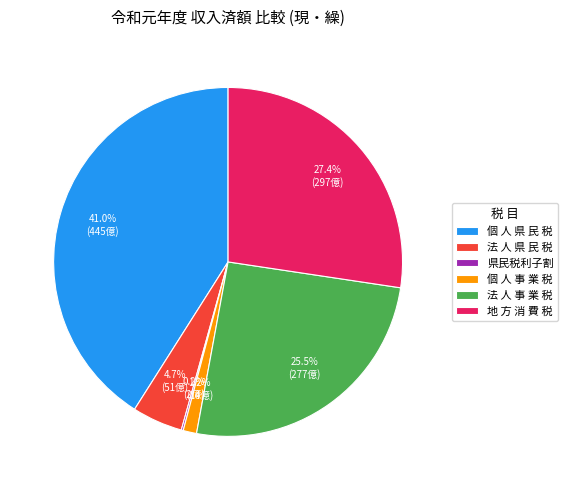

What is the largest slice in the pie chart?

個 人 県 民 税